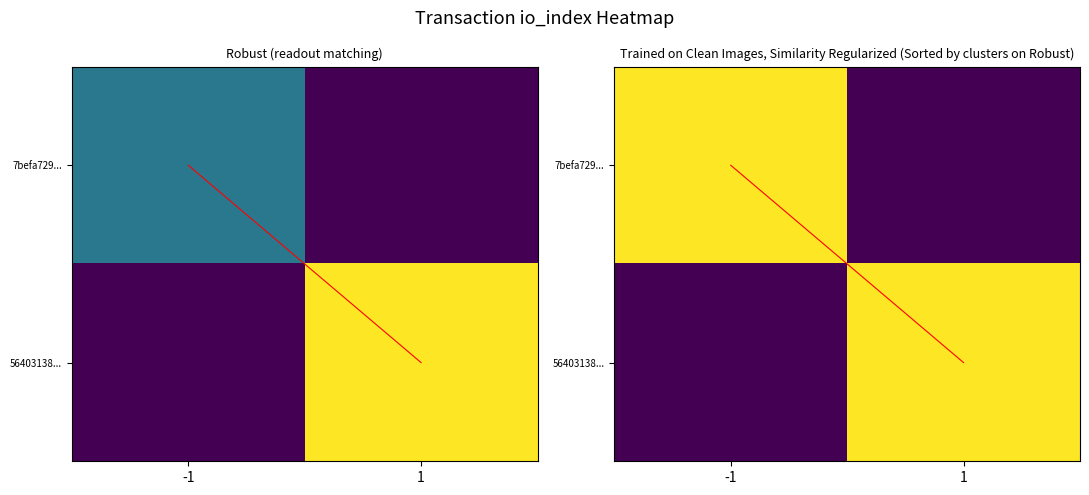

What is the difference between the 56403138... values at -1 and 1?

1